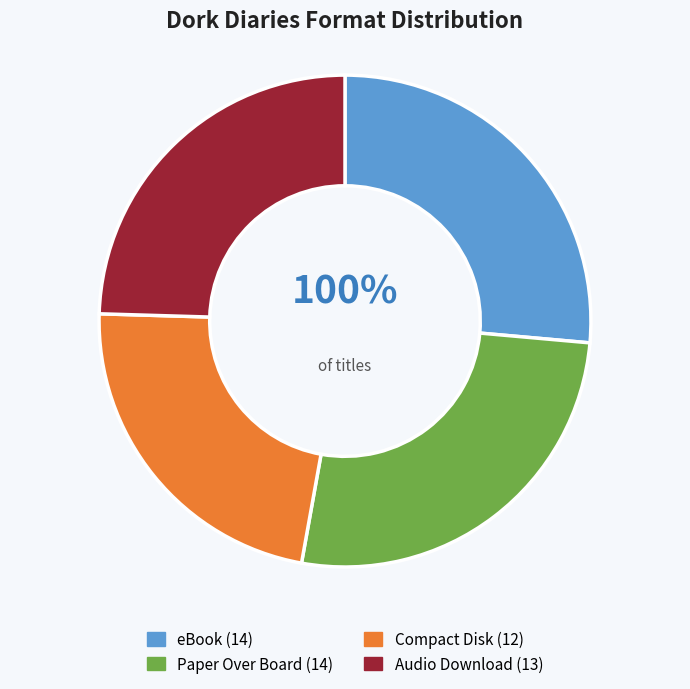

To the nearest percent, what is the difference between the eBook and Audio Download slice percentages?

2%